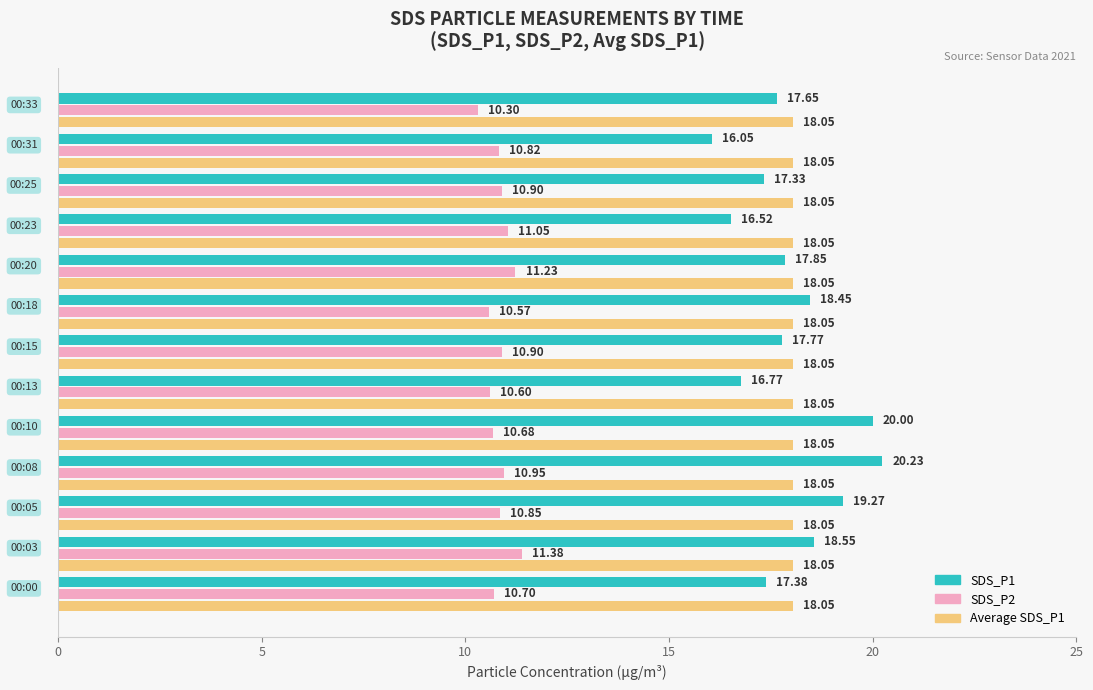

Which series has the widest spread of values?

SDS_P1